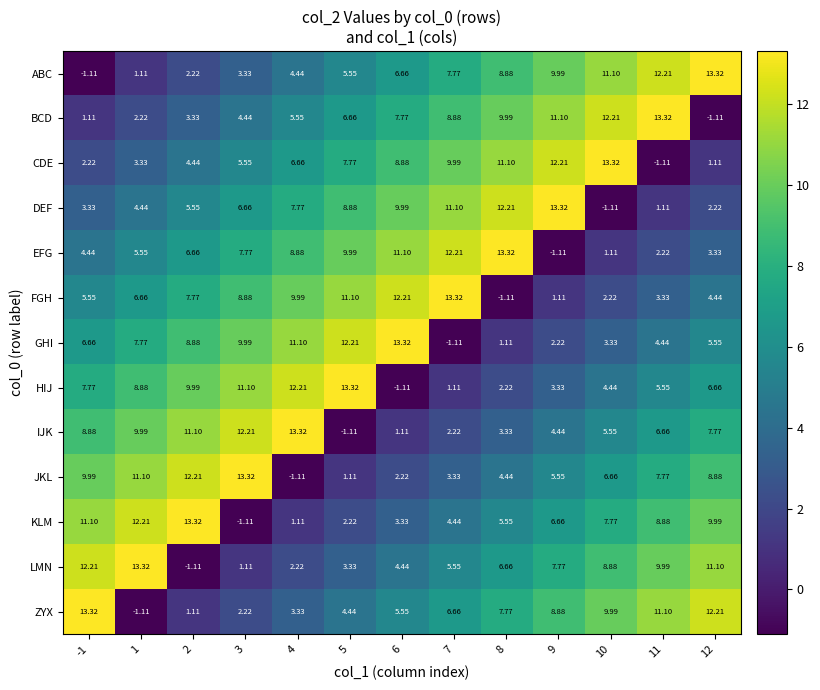

How many negative values does the CDE series have?

1